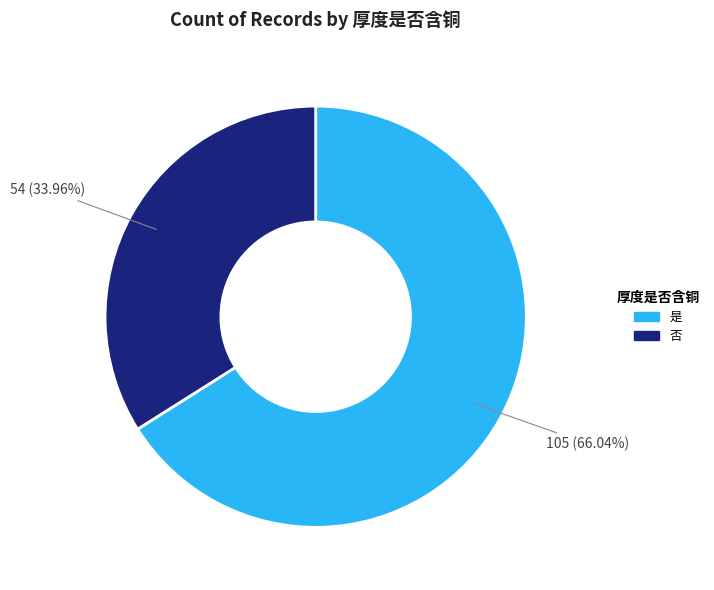

Is there a majority slice in this chart?

Yes